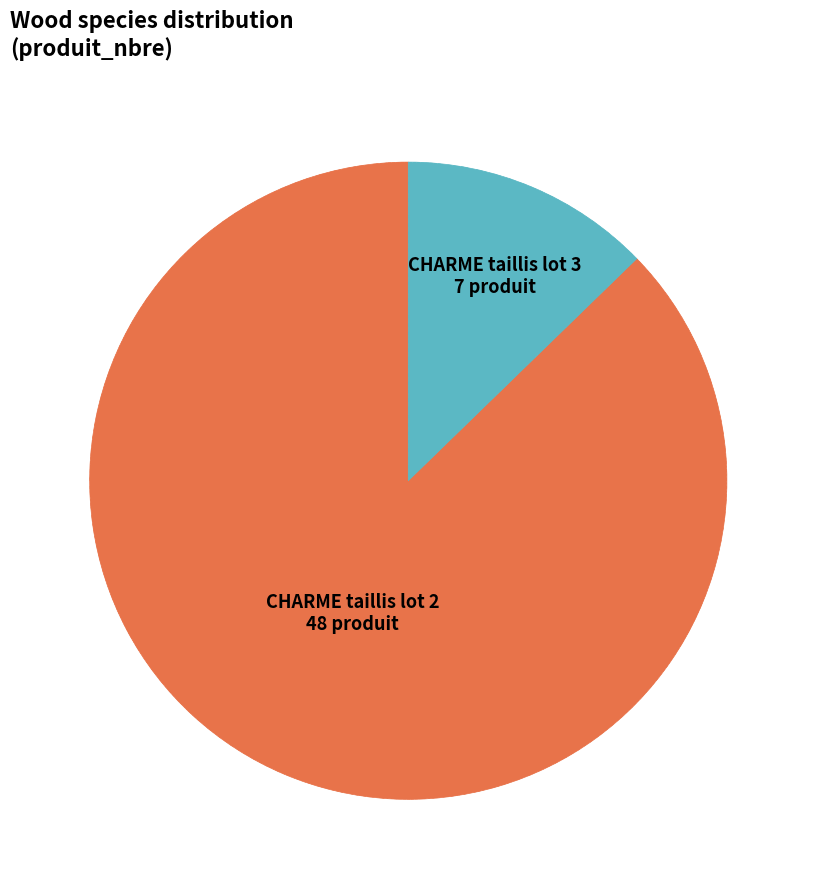

Is there a majority slice in this chart?

Yes